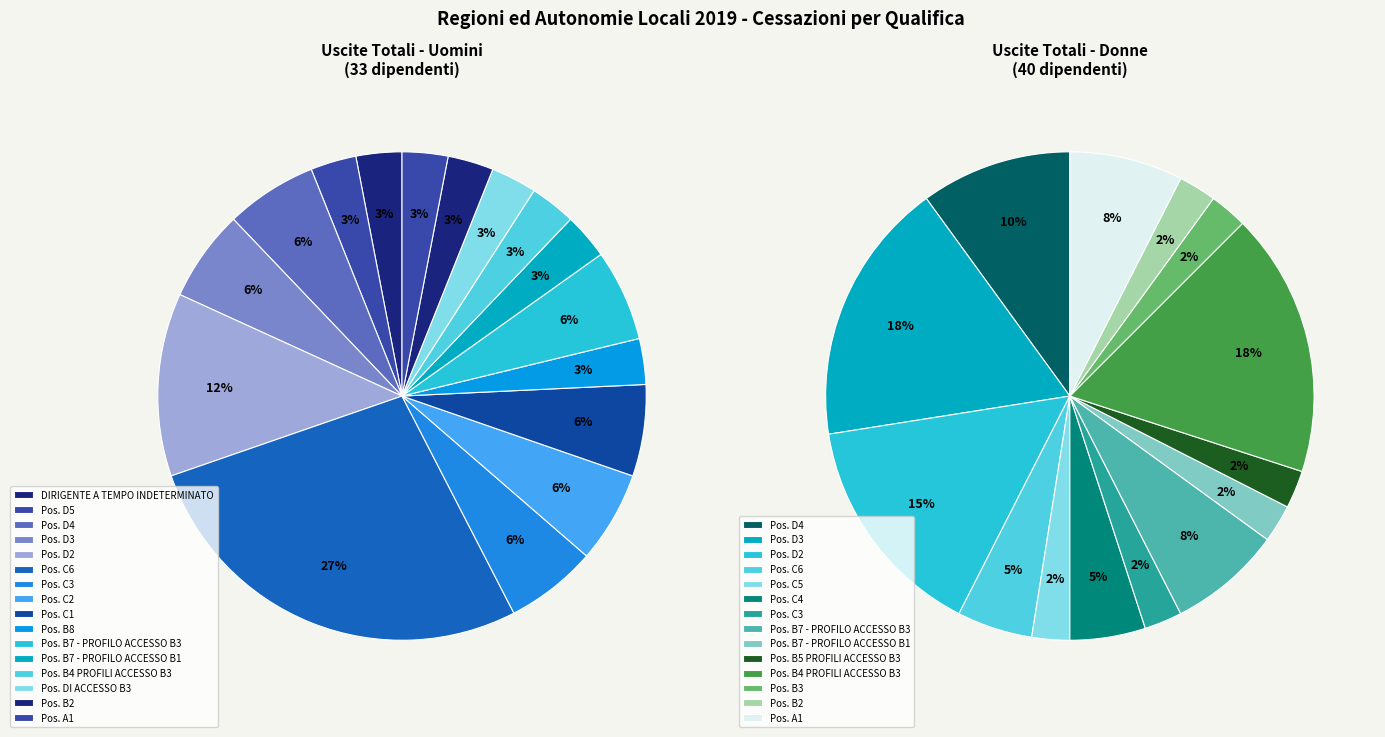

Rank the series by their average value, from lowest to highest.

Uomini, Donne